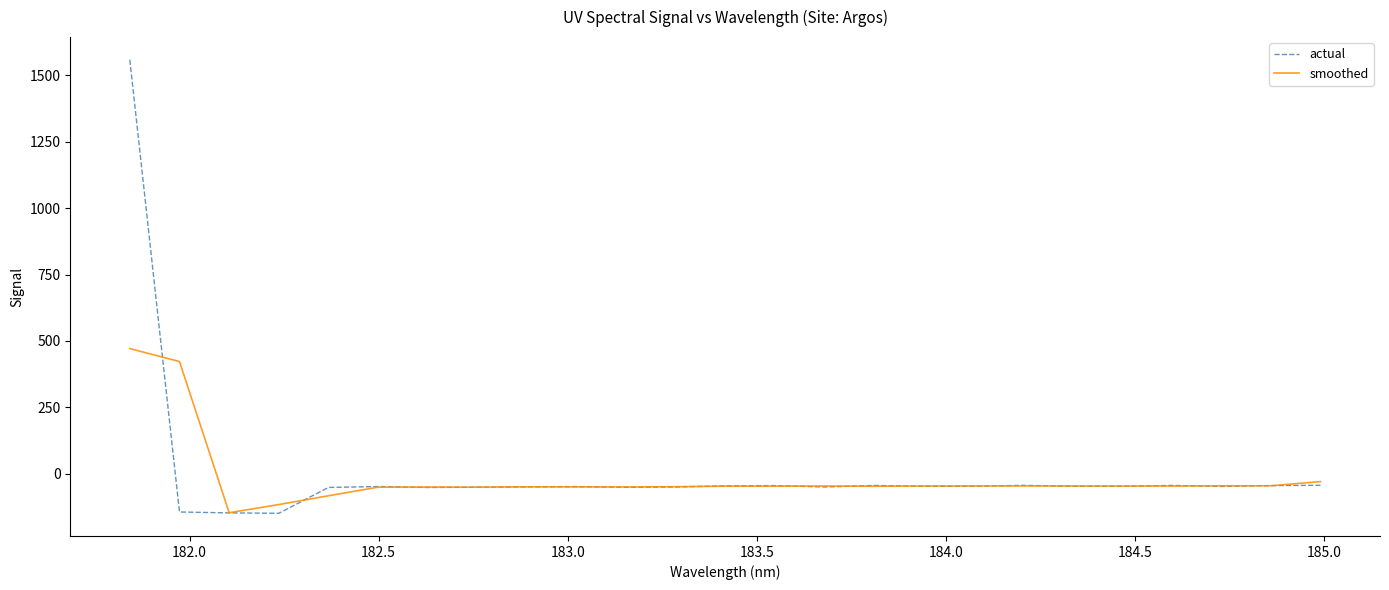

What is the lowest value of the actual series?

-147.9